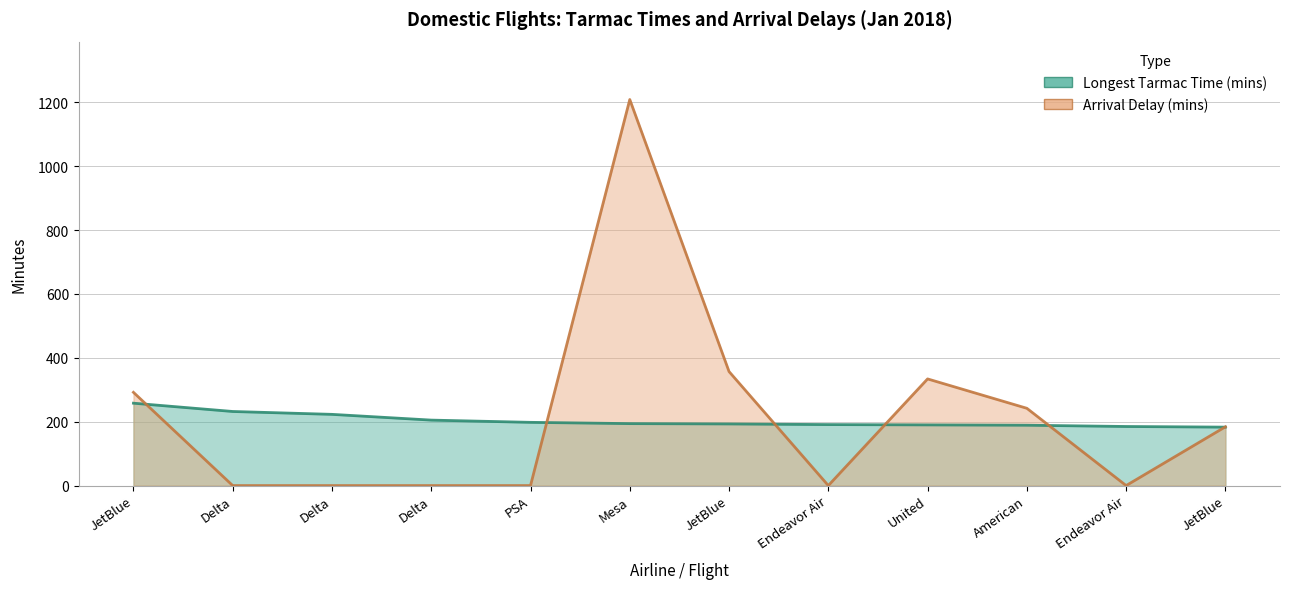

What is the spread (max minus min) of values at PSA?

198